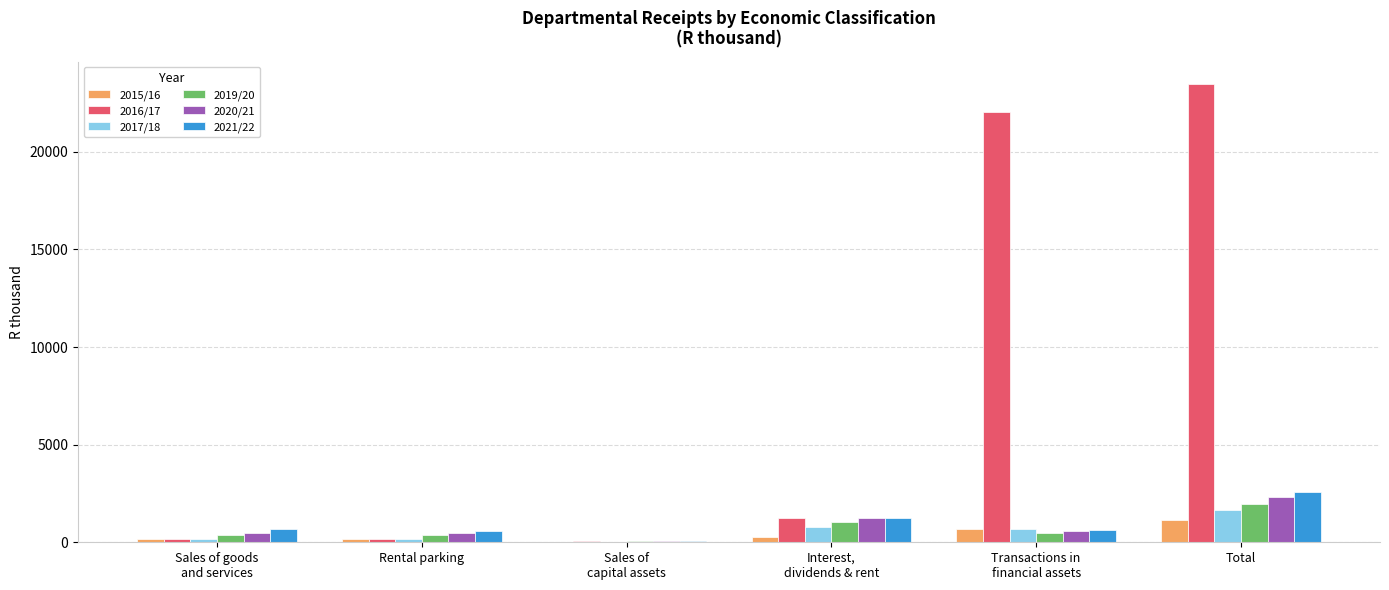

What is the greatest value displayed?

23451